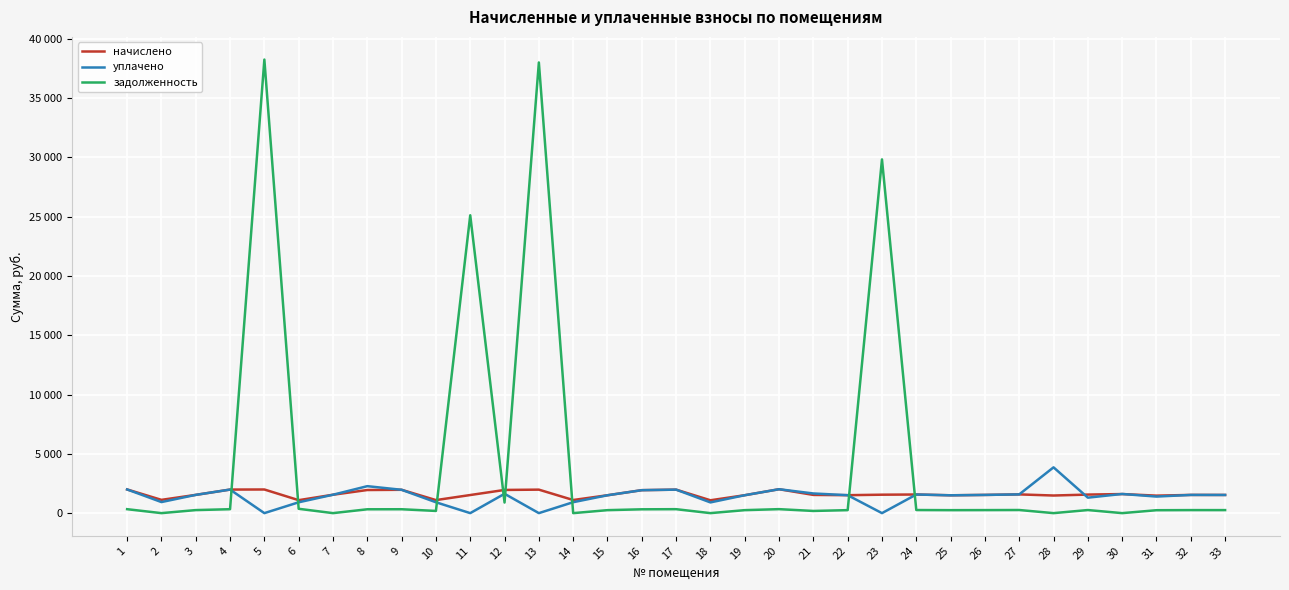

The value of начислено at 10 is 1100.3. True or false?

True